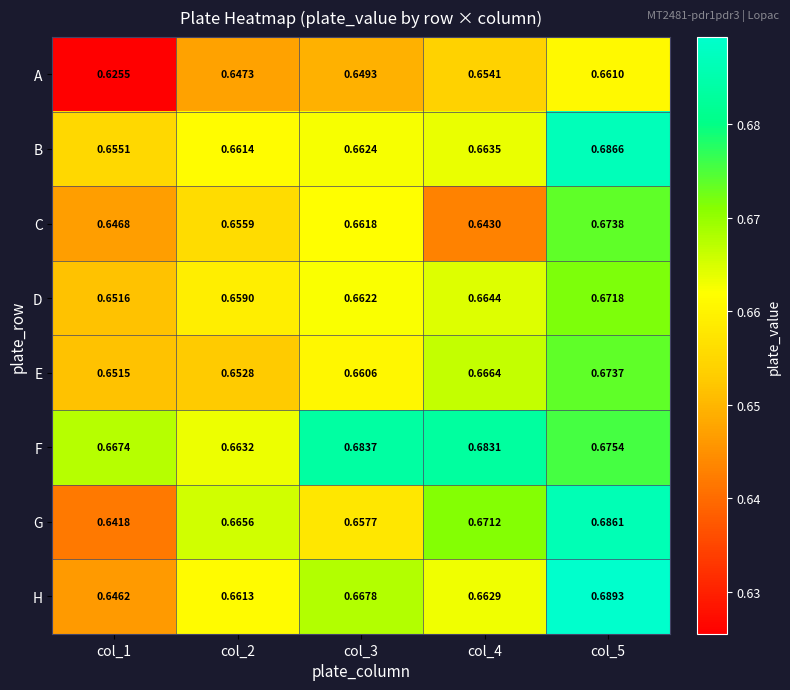

Is the value of E at col_3 greater than the value of H at col_3?

No